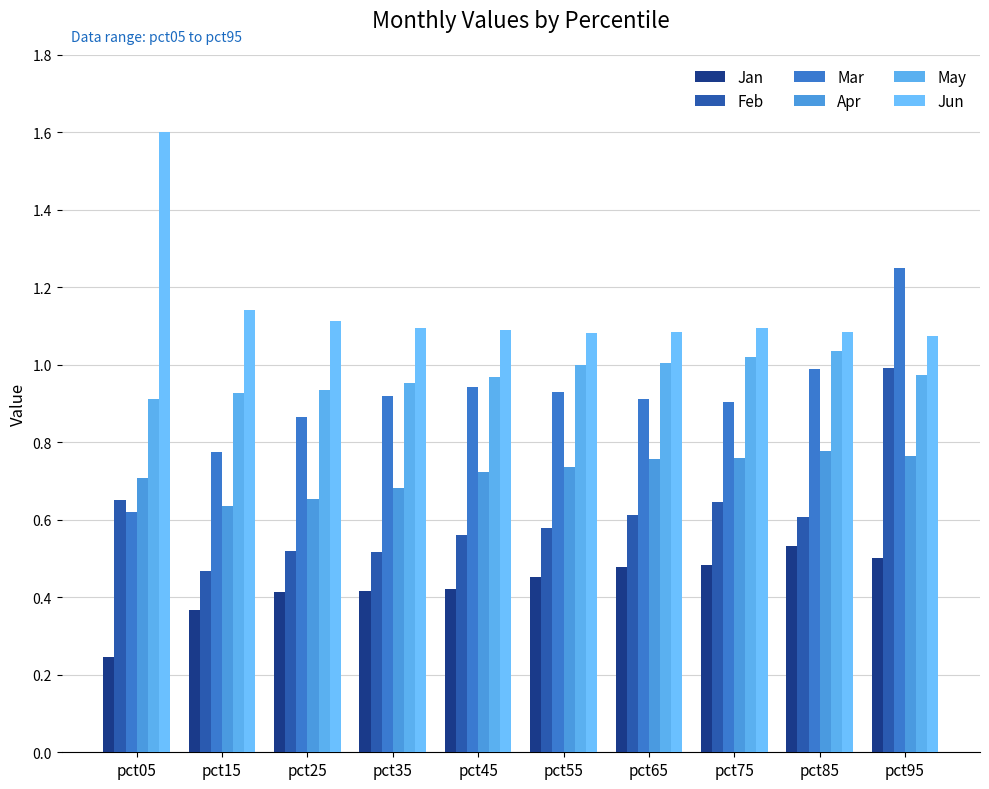

What is the difference between the Feb values at pct65 and pct45?

0.1